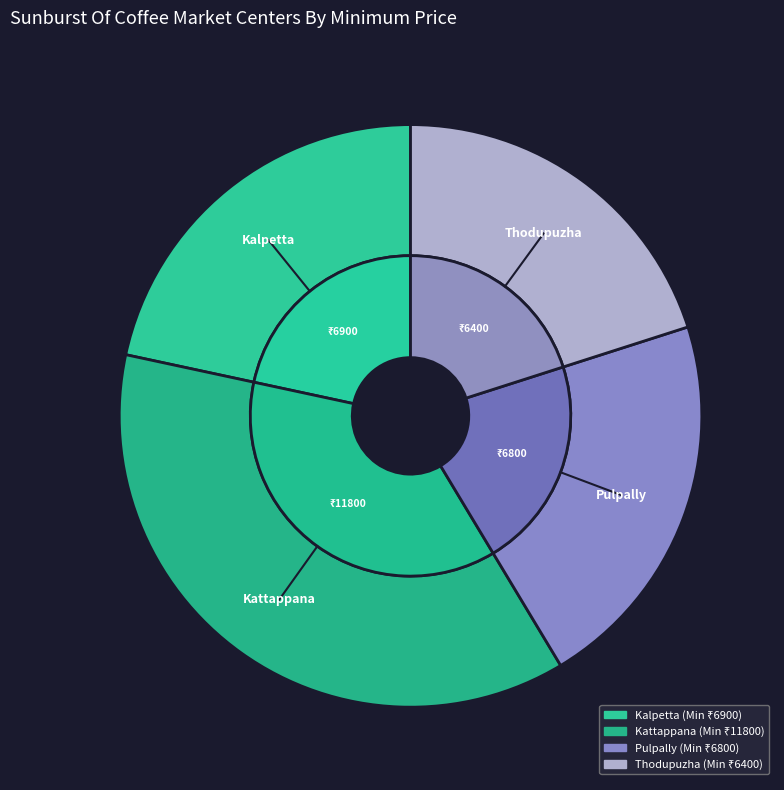

How many slices are in this pie chart?

4